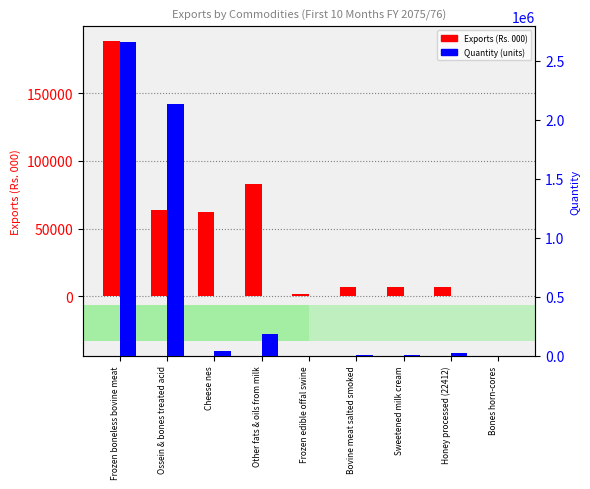

Reading left to right, what are all the values shown in this chart?

Exports (Rs. 000): Frozen boneless bovine meat=188543.4	Ossein & bones treated acid=63886.4	Cheese nes=61941.0	Other fats & oils from milk=83156.4	Frozen edible offal swine=1303.6	Bovine meat salted smoked=7126.4	Sweetened milk cream=7133.2	Honey processed (22412)=6933.4	Bones horn-cores=3.6
Quantity (units): Frozen boneless bovine meat=2660413.0	Ossein & bones treated acid=2136500.0	Cheese nes=43512.0	Other fats & oils from milk=186150.0	Frozen edible offal swine=500.0	Bovine meat salted smoked=2766.0	Sweetened milk cream=7681.0	Honey processed (22412)=22412.0	Bones horn-cores=100.0